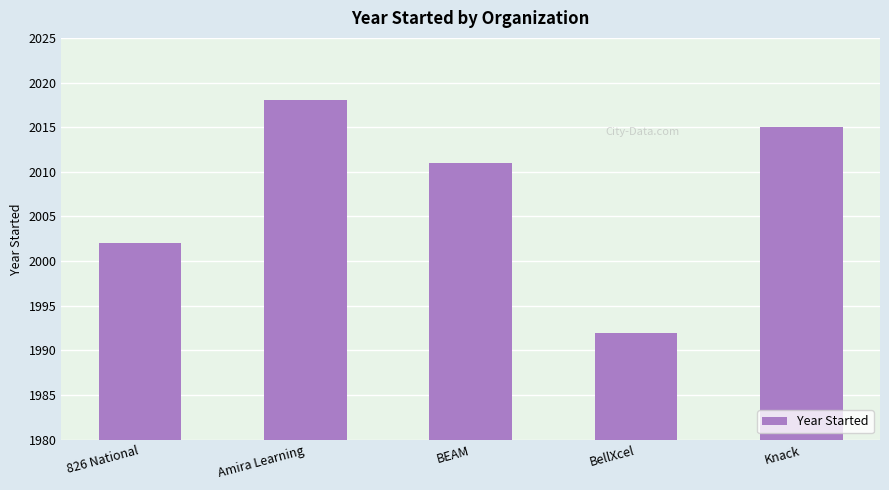

What is the change in value from Amira Learning to Knack?

-3